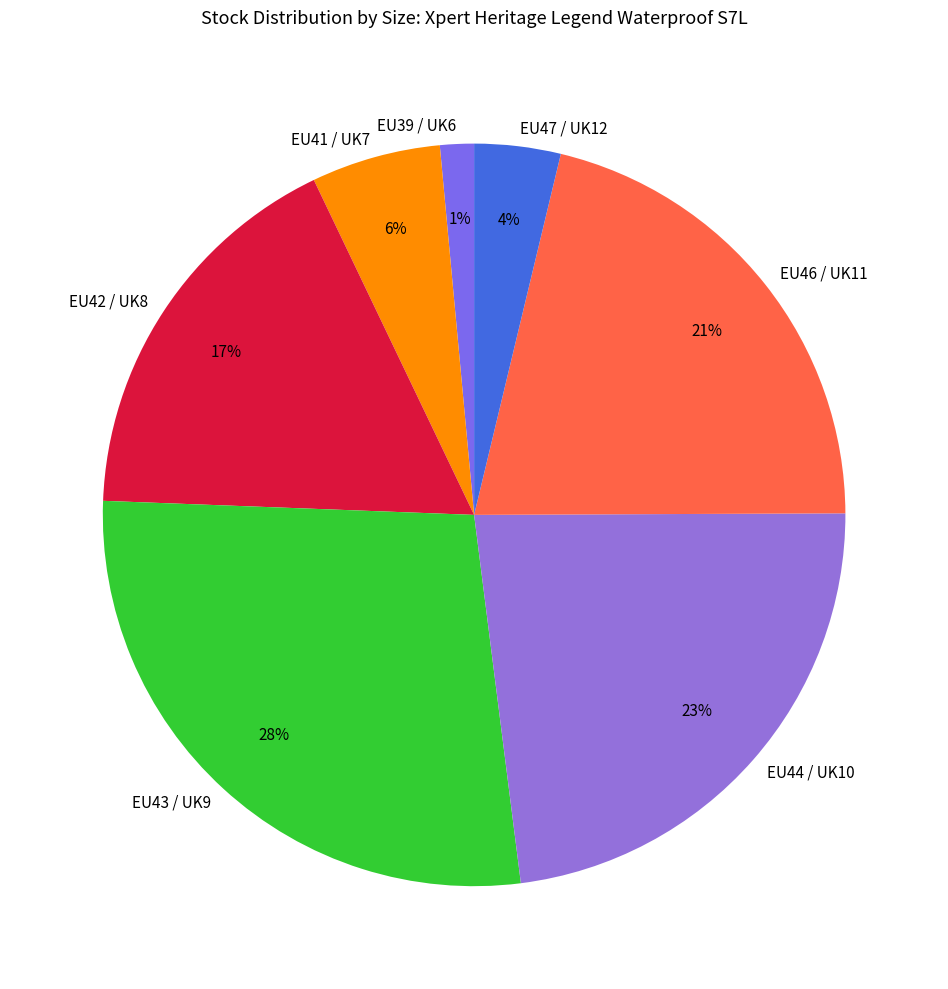

Combined, do EU39 / UK6 and EU41 / UK7 account for over 50%?

No